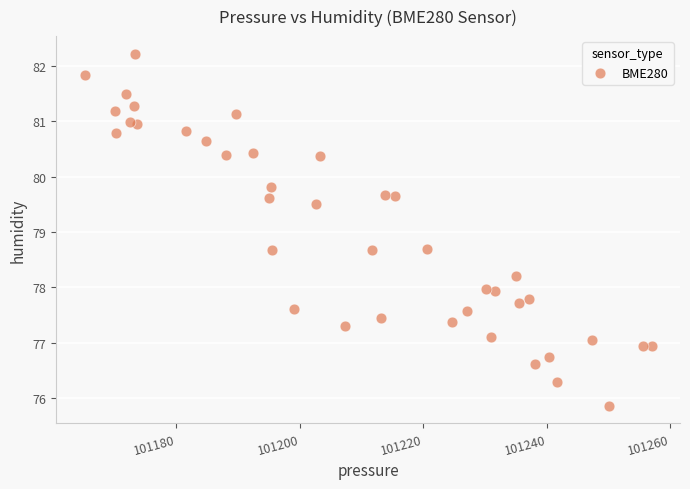

What is the range of Y values (max minus min)?

6.4